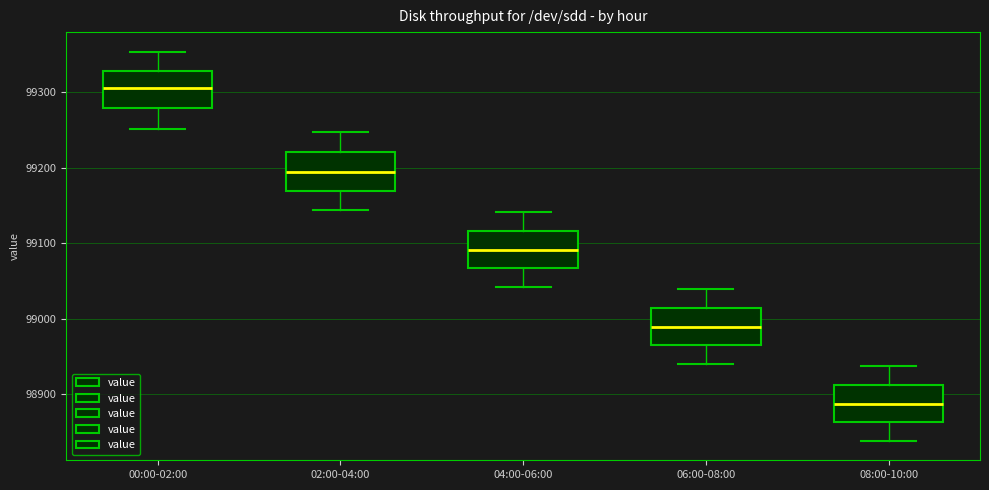

Reading left to right, read every box against the y-axis: the position of its median line, the range the box covers, and the ends of its whiskers. The values are not printed on the chart, so give them approximately, as read against the axis.

00:00-02:00: median 99310, box 99280 to 99330, whiskers 99250 to 99350
02:00-04:00: median 99190, box 99170 to 99220, whiskers 99140 to 99250
04:00-06:00: median 99090, box 99070 to 99120, whiskers 99040 to 99140
06:00-08:00: median 98990, box 98970 to 99010, whiskers 98940 to 99040
08:00-10:00: median 98890, box 98860 to 98910, whiskers 98840 to 98940